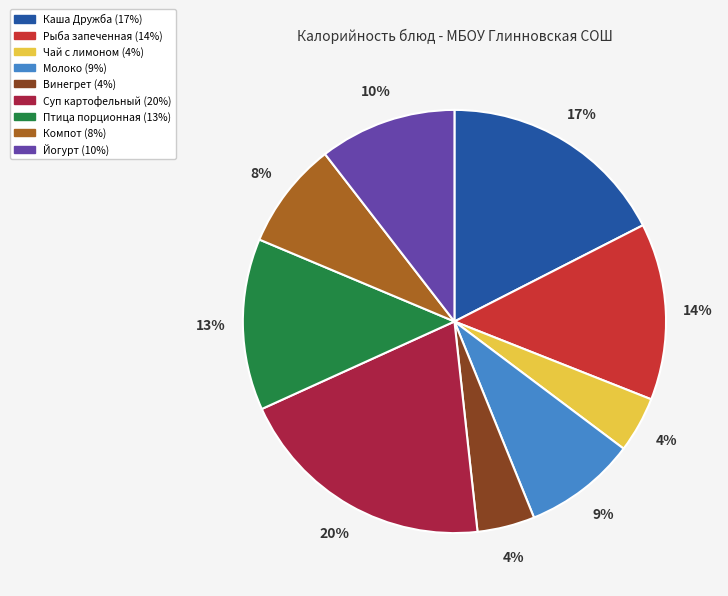

Which has a higher value, Йогурт or Каша Дружба?

Каша Дружба